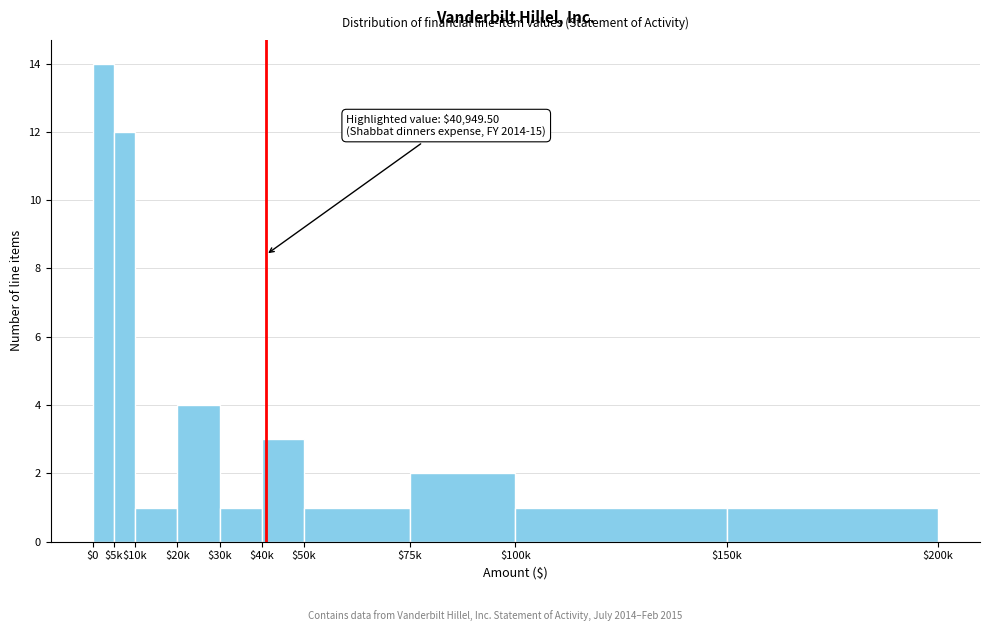

Reading left to right, transcribe all the data shown in this chart.

14	12	1	4	1	3	1	2	1	1